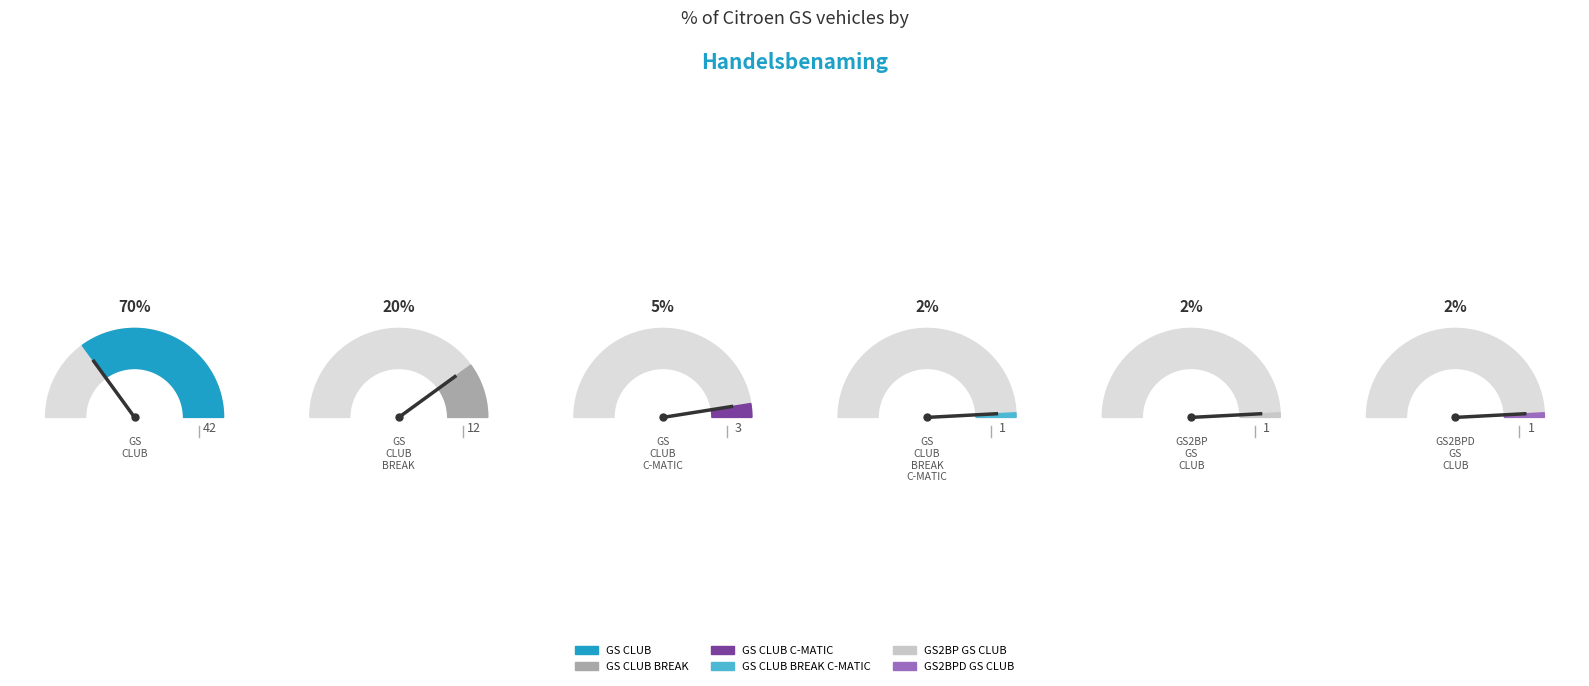

True or false: GS CLUB accounts for 63% of the total.

False